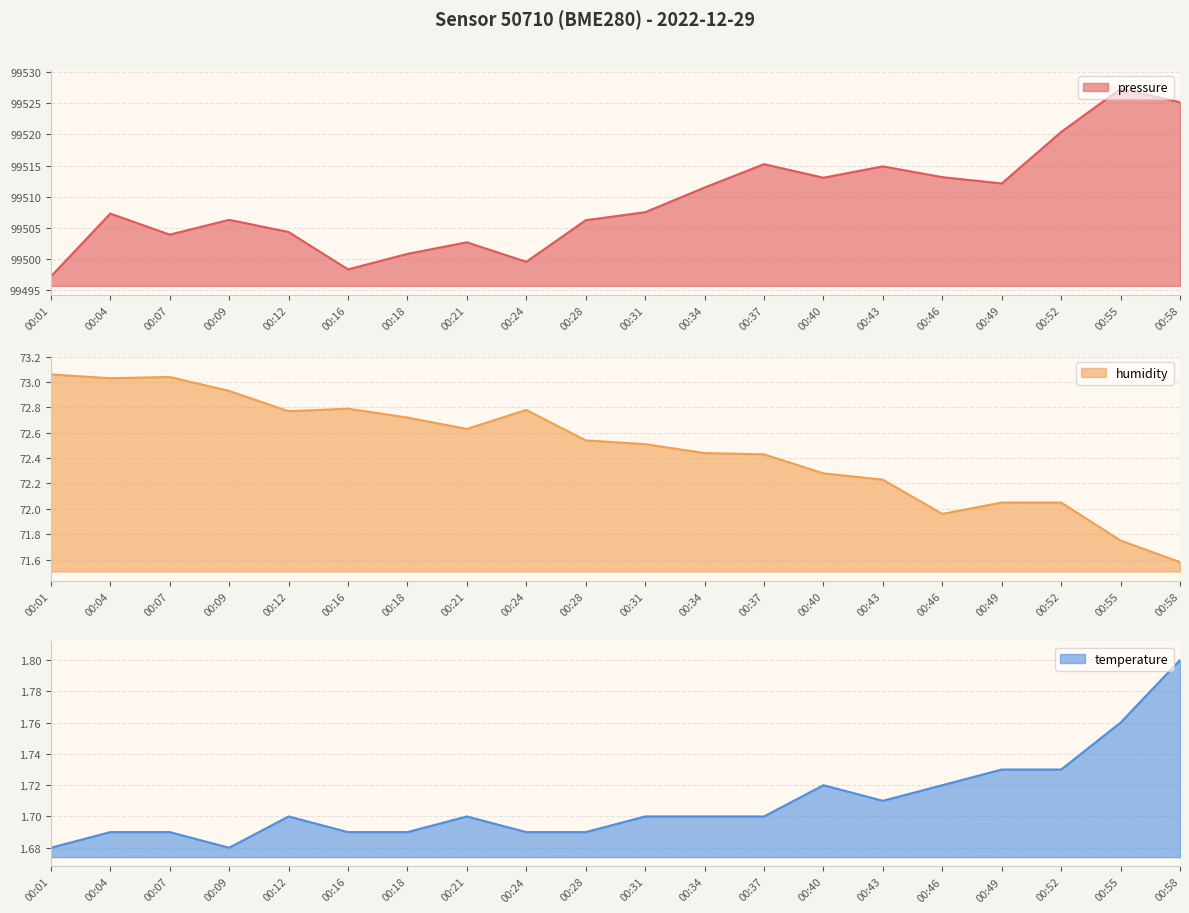

What is the difference between the humidity values at 00:21 and 00:40?

0.3